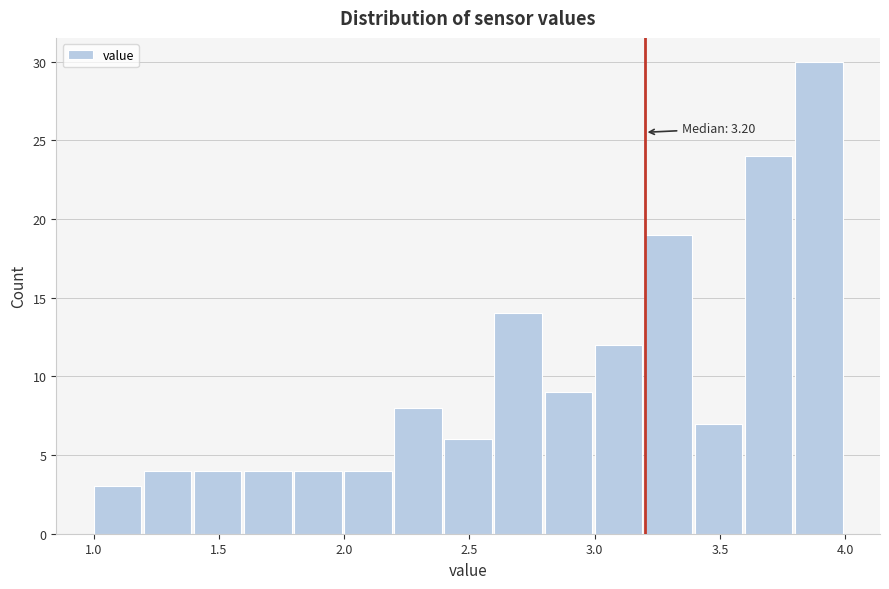

Which range on the x-axis has the tallest bar?

3.8 to 4.0